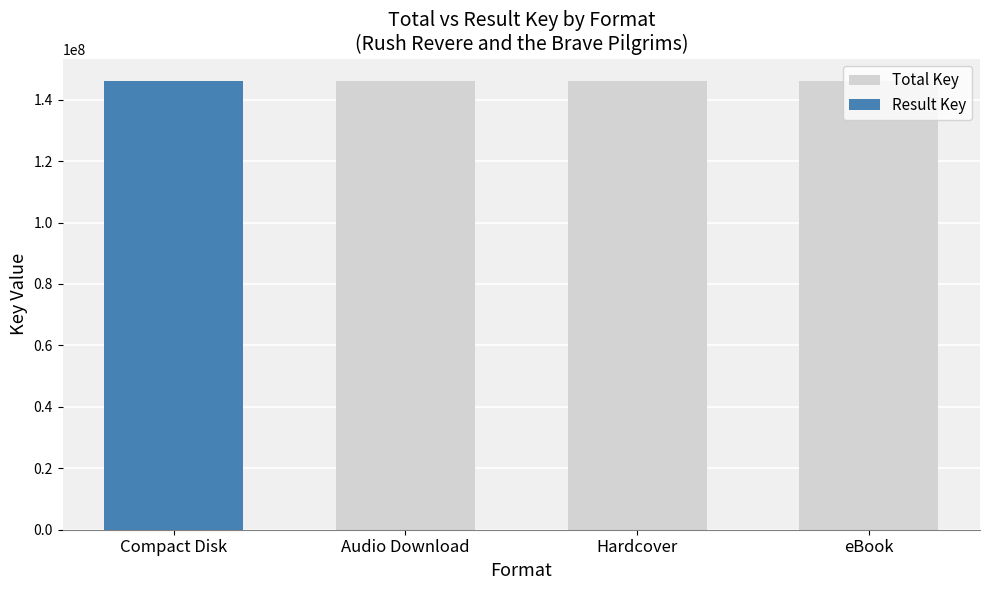

What is the average value of the Result Key series?

36503501